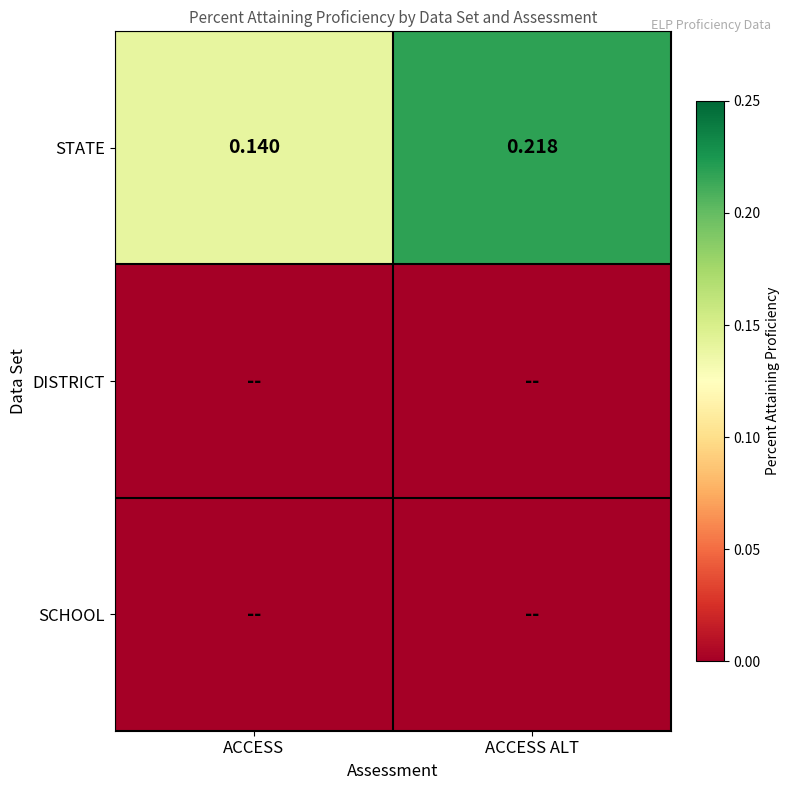

Which category has the highest value in the STATE series?

ACCESS ALT